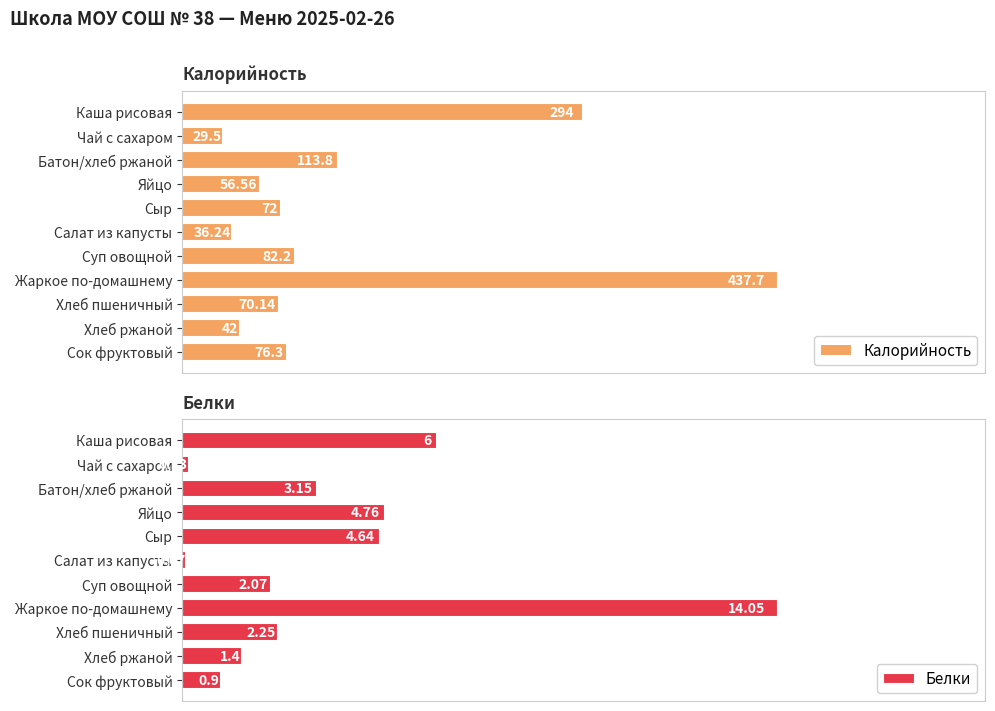

The Калорийность series shows 17.6 at Чай с сахаром. True or false?

False